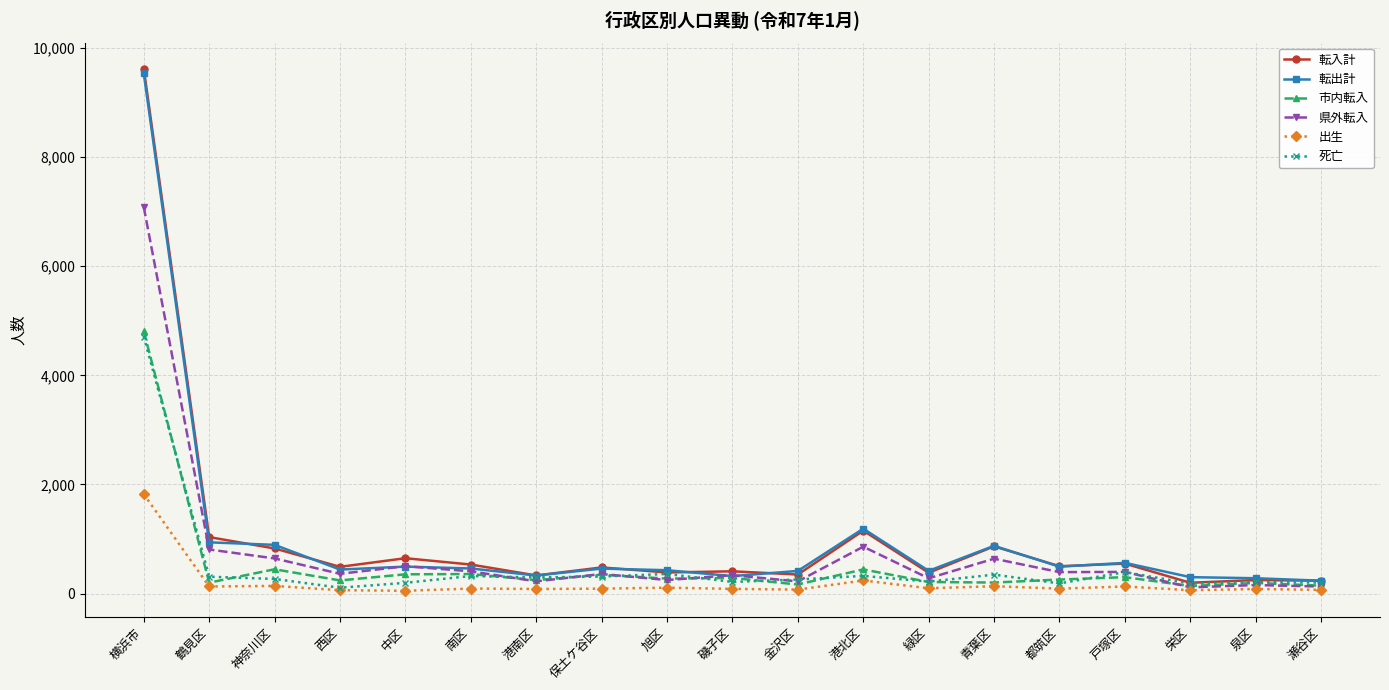

What is the label of the 2nd point from the left?

鶴見区